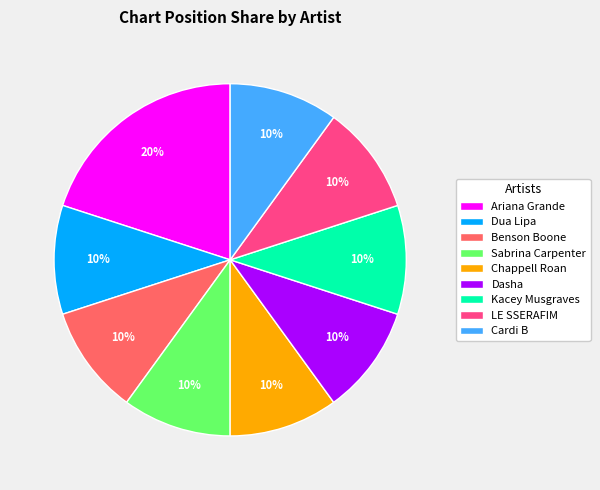

To the nearest percent, what portion does LE SSERAFIM represent?

10%